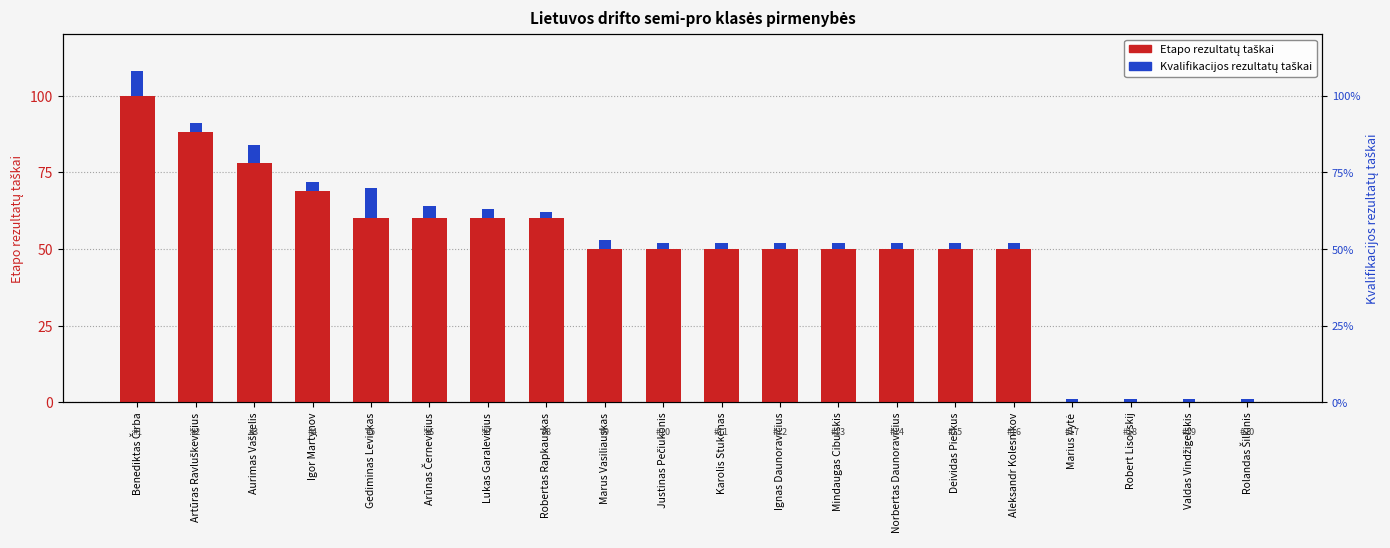

Reading left to right, list all the values displayed in this chart.

Etapo rezultatų taškai: 100	88	78	69	60	60	60	60	50	50	50	50	50	50	50	50	0	0	0	0
Kvalifikacijos rezultatų taškai: 8	3	6	3	10	4	3	2	3	2	2	2	2	2	2	2	1	1	1	1